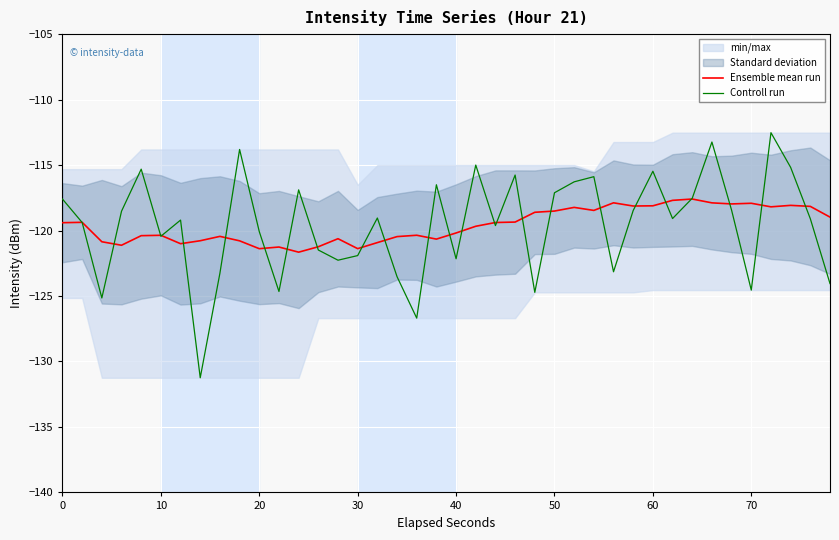

What is the minimum value for Controll run?

-131.2